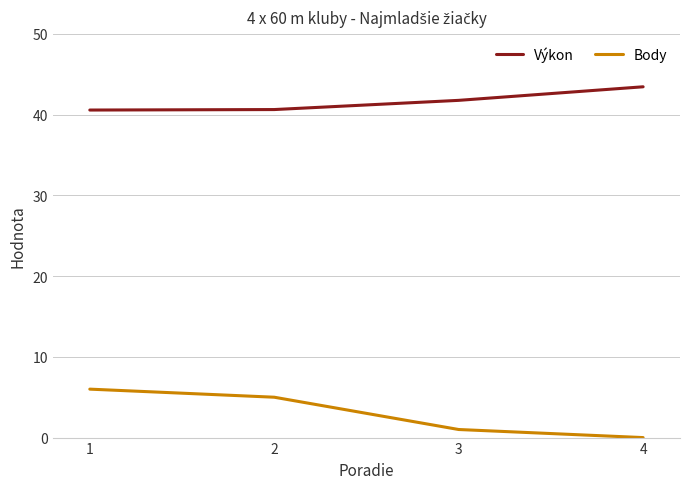

What is the spread (max minus min) of values at 3?

40.8